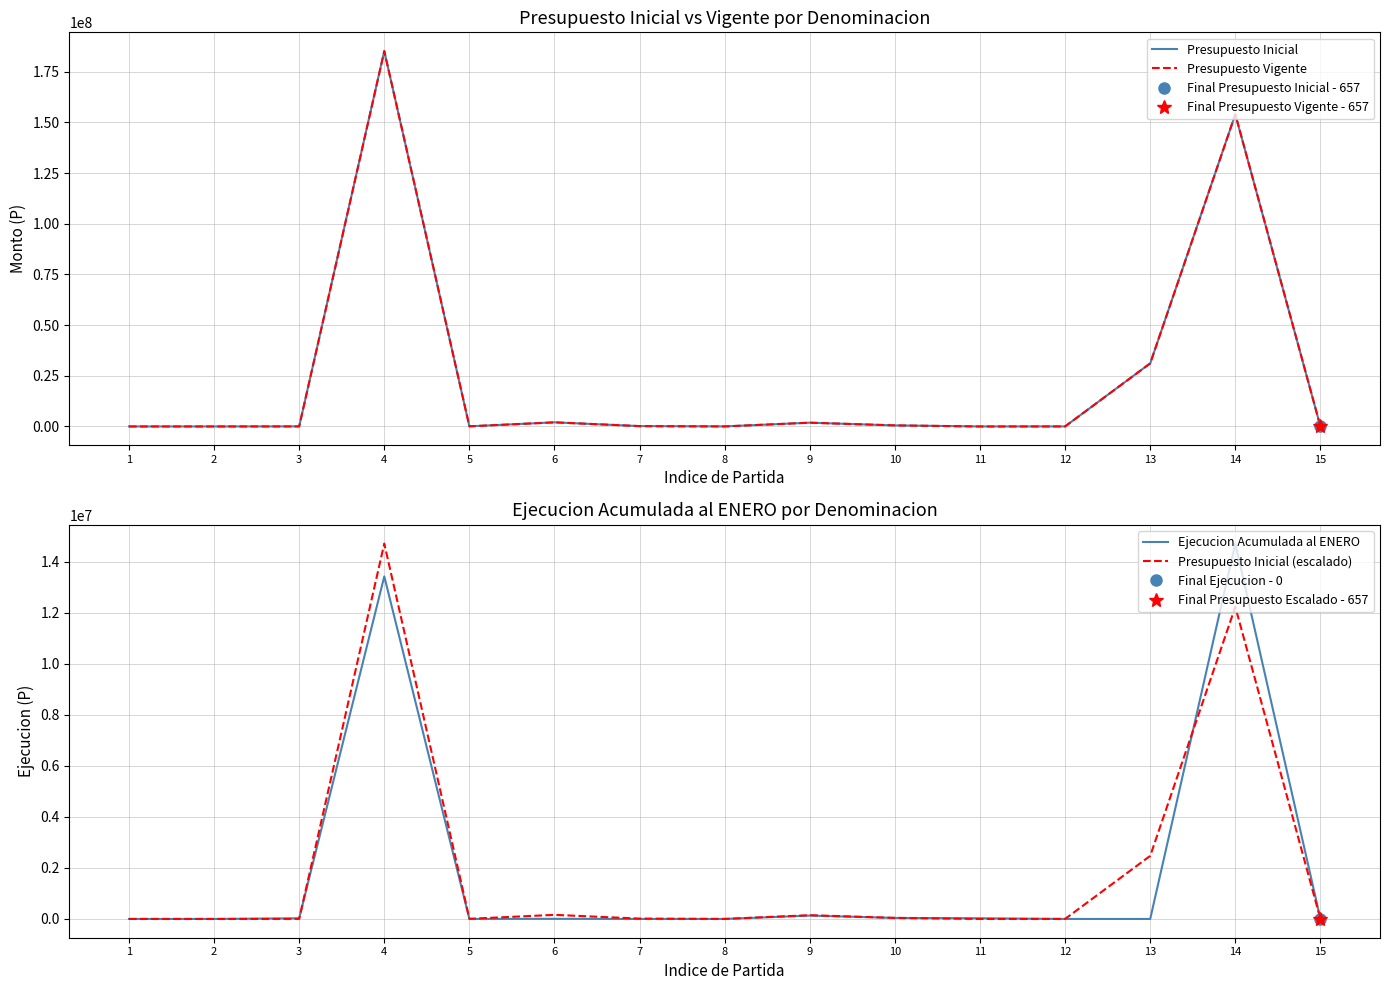

The Presupuesto Inicial (escalado) series shows 1.7 at 2. True or false?

True